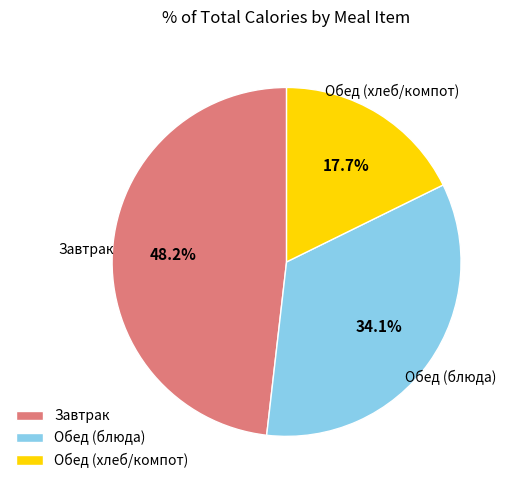

Does Обед (хлеб/компот) represent more than half of the total?

No